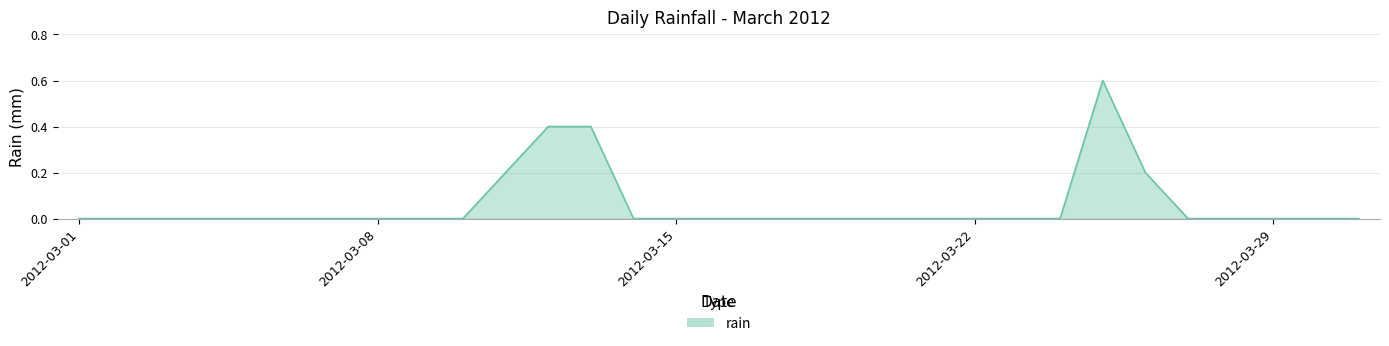

What is the difference between the maximum and minimum values?

0.6